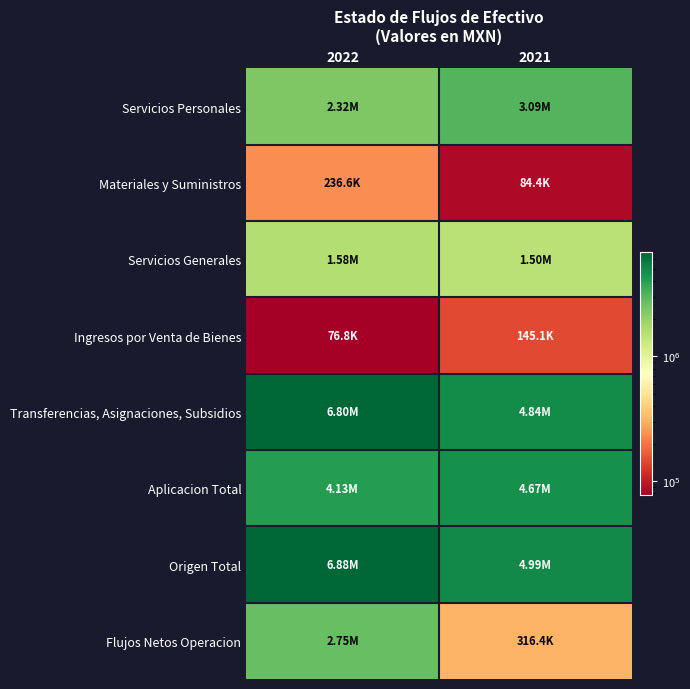

What is the difference between the highest and lowest values at 2022?

6803577.6